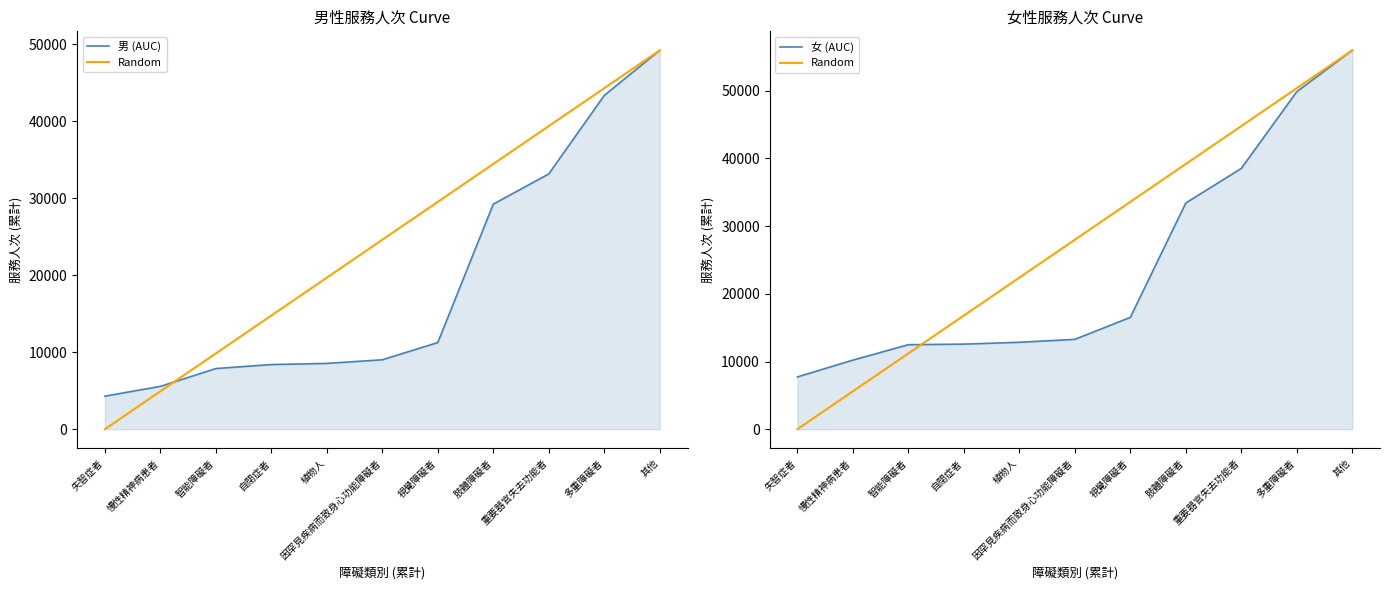

Where do Random and 男 (AUC) first cross each other?

失智症者 and 慢性精神病患者